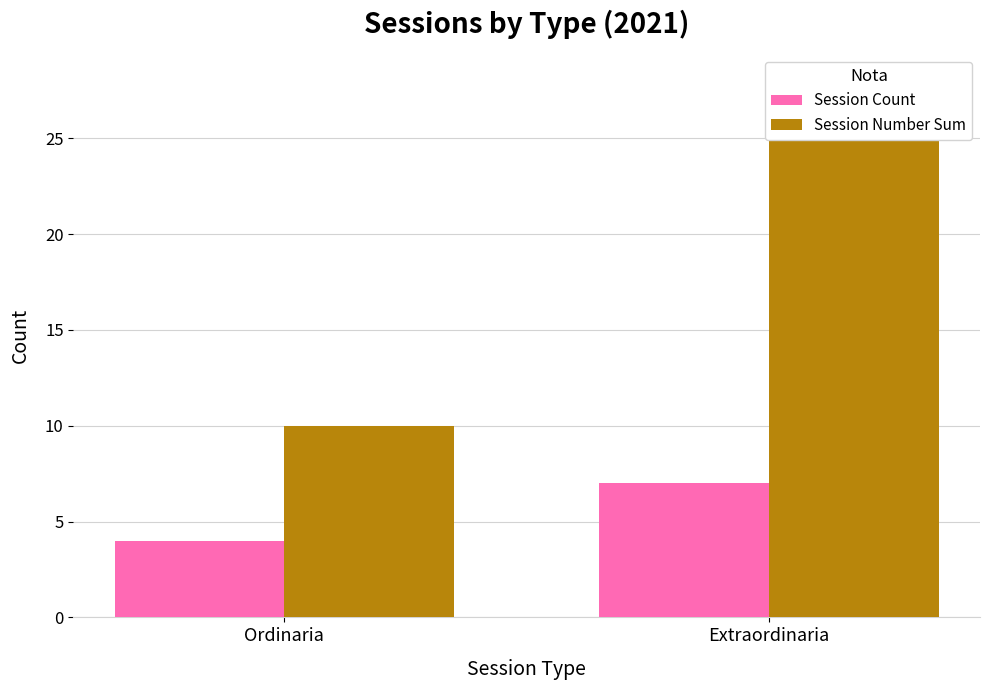

What is the total value across all series at Ordinaria?

14